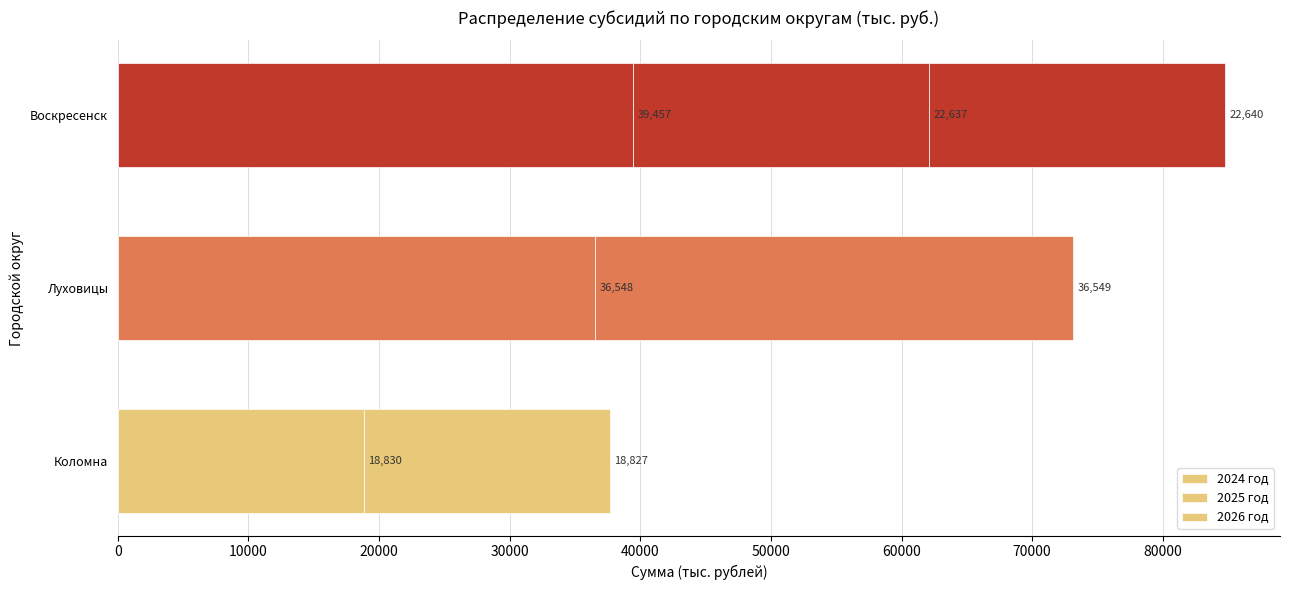

Count the number of data series in this chart.

3